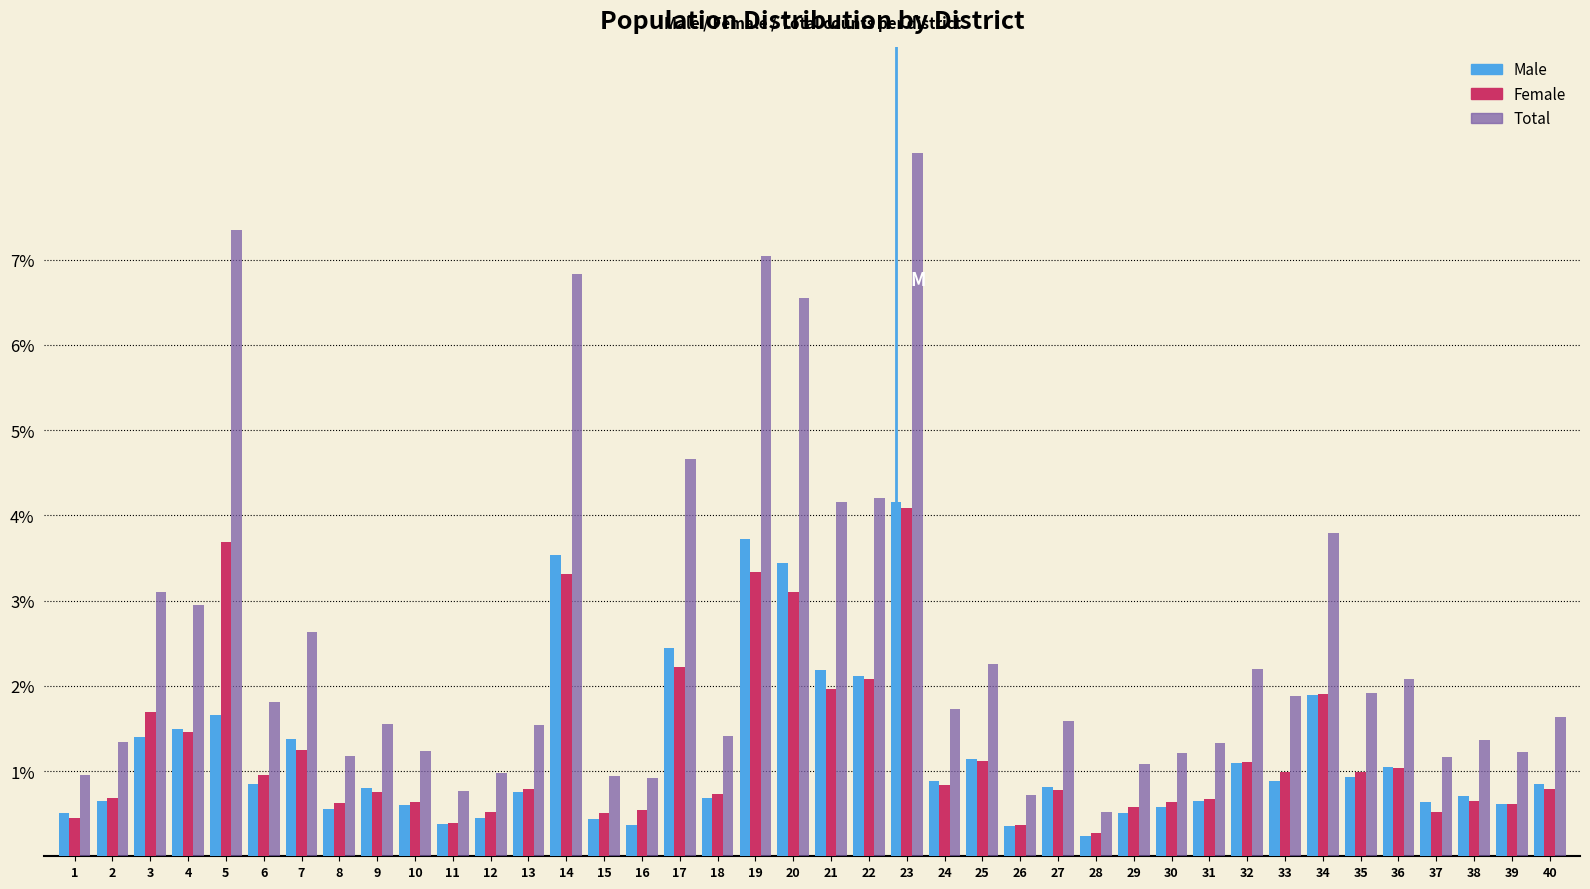

Are the bars grouped side by side (vs. stacked)?

Yes